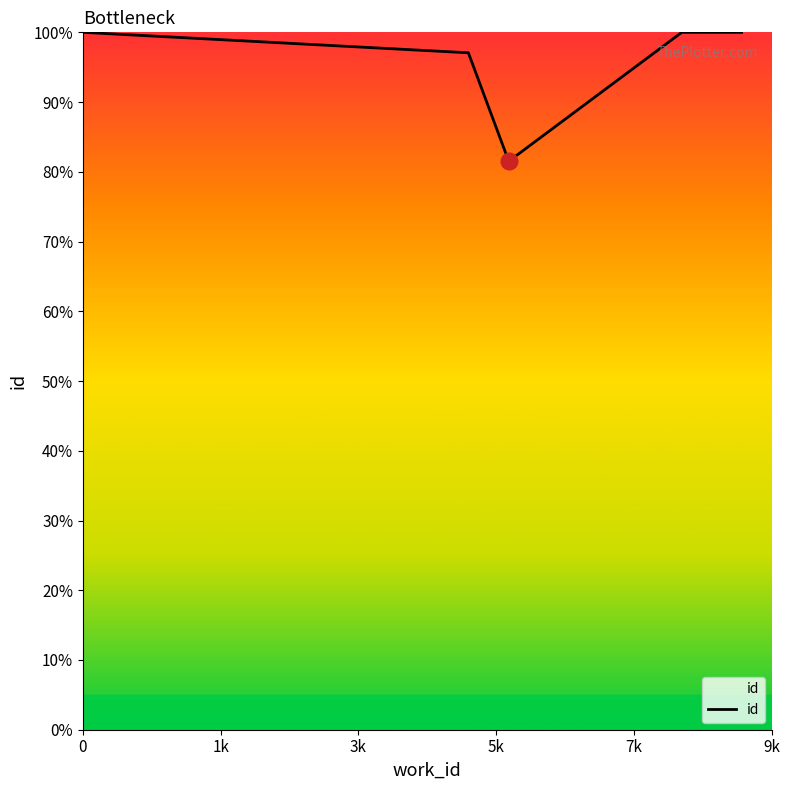

What is the sum of all values?

478.6